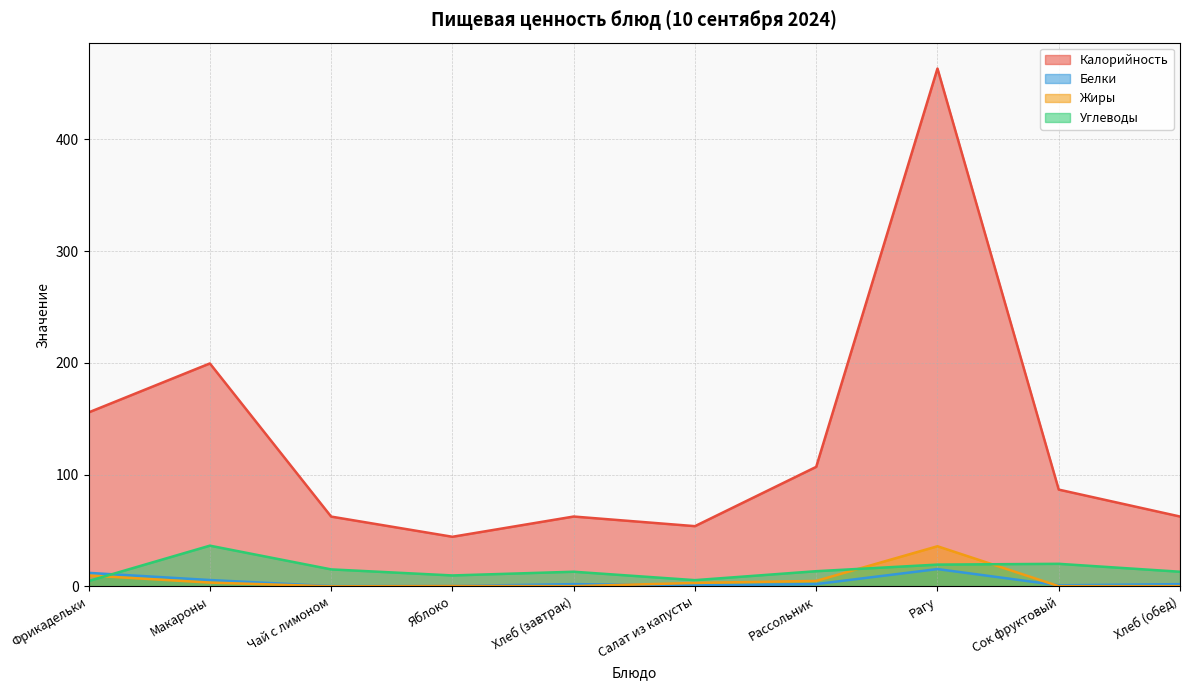

Where is Жиры nearest to the value 17?

Фрикадельки